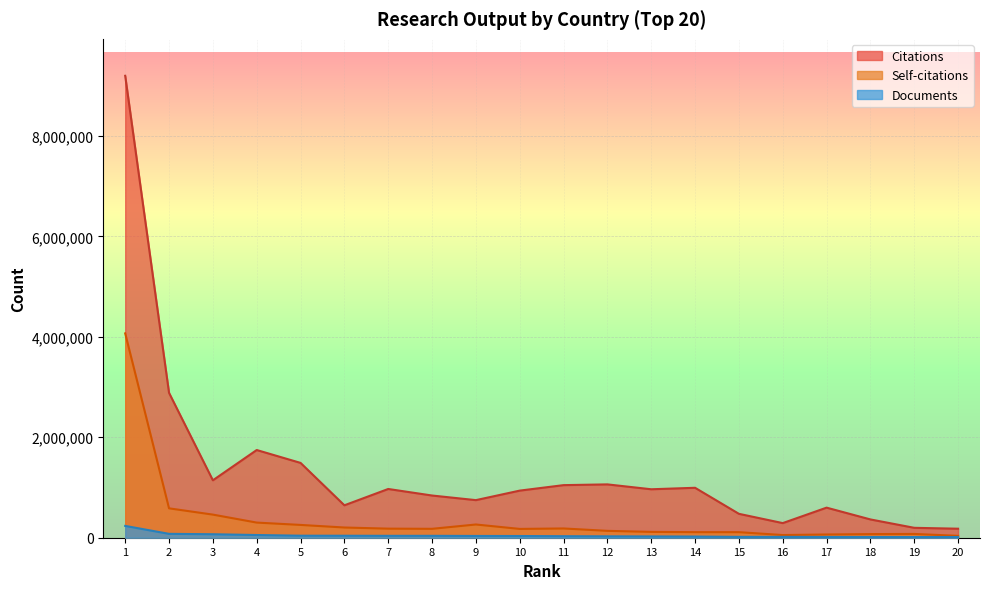

What is the difference between the Self-citations values at 16 and 3?

406741